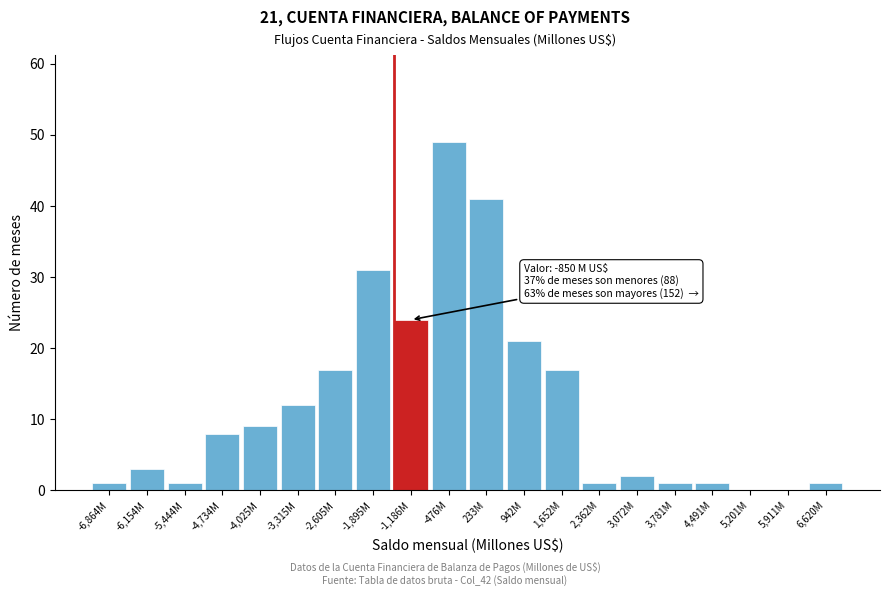

Reading right to left, list all the values displayed in this chart.

6,620M=1	5,911M=0	5,201M=0	4,491M=1	3,781M=1	3,072M=2	2,362M=1	1,652M=17	942M=21	233M=41	-476M=49	-1,186M=24	-1,895M=31	-2,605M=17	-3,315M=12	-4,025M=9	-4,734M=8	-5,444M=1	-6,154M=3	-6,864M=1